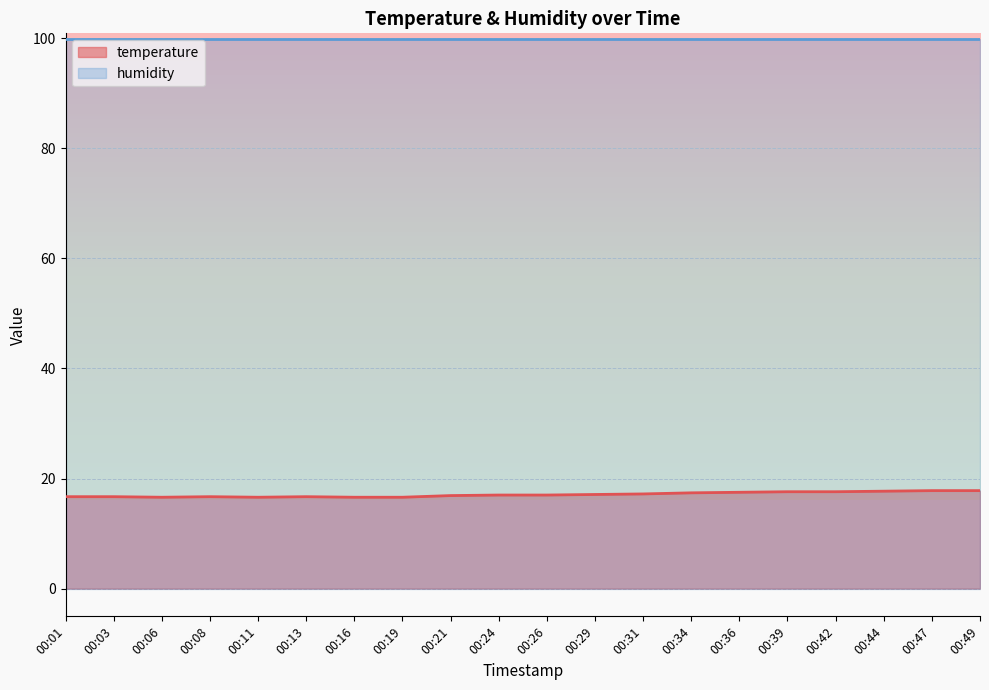

What is the value of the 12th point from the left?

17.1